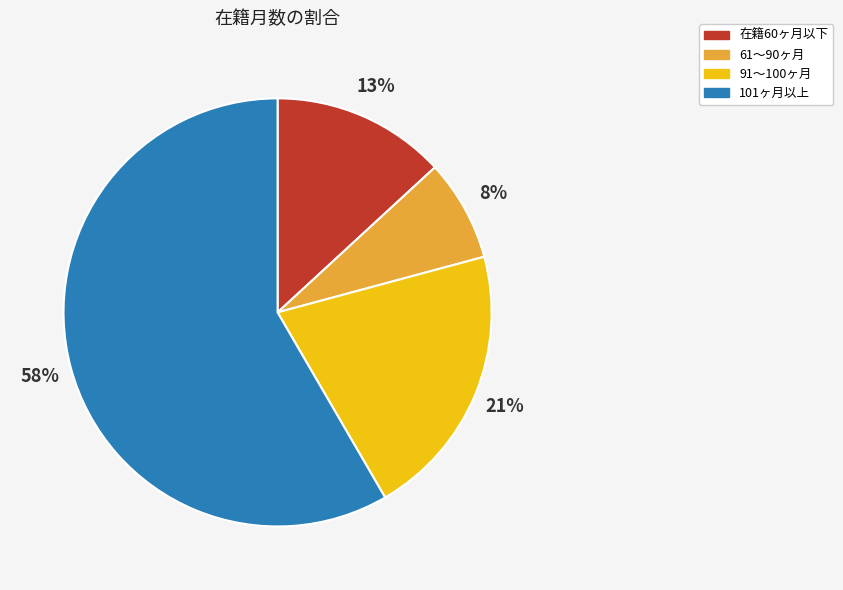

To the nearest percent, what is the average slice percentage?

25%